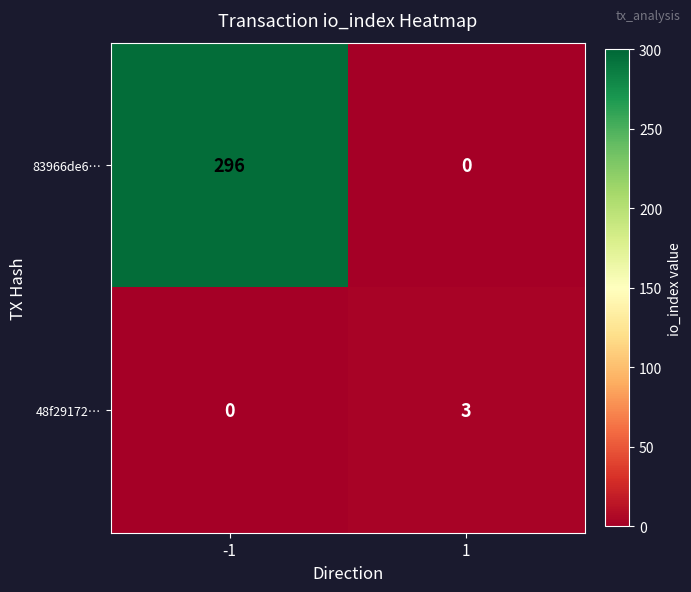

Reading left to right, list all the values displayed in this chart.

83966de6…: 296	0
48f29172…: 0	3